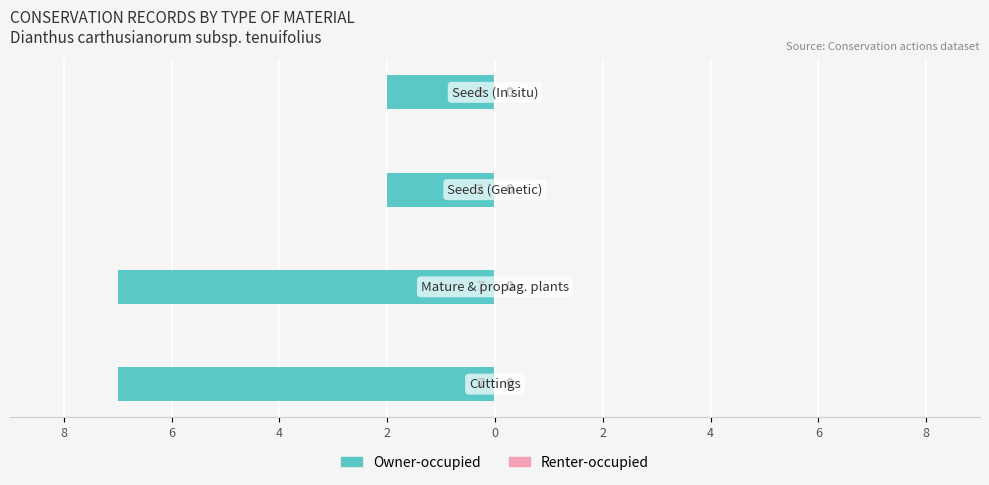

Are the bars horizontal?

Yes